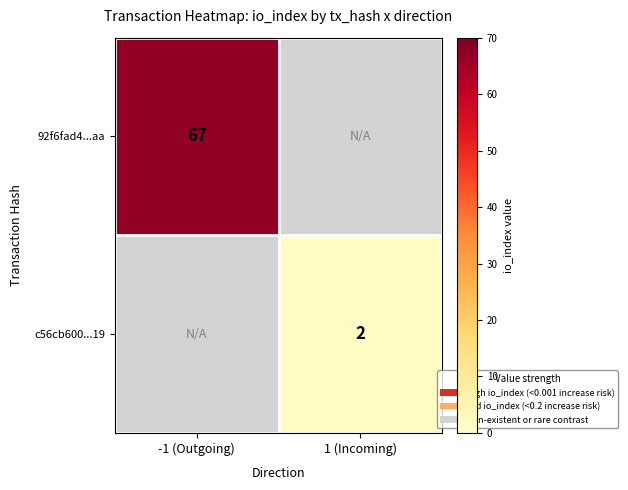

Is the value of 92f6fad4...aa at -1 (Outgoing) greater than the value of c56cb600...19 at 1 (Incoming)?

Yes